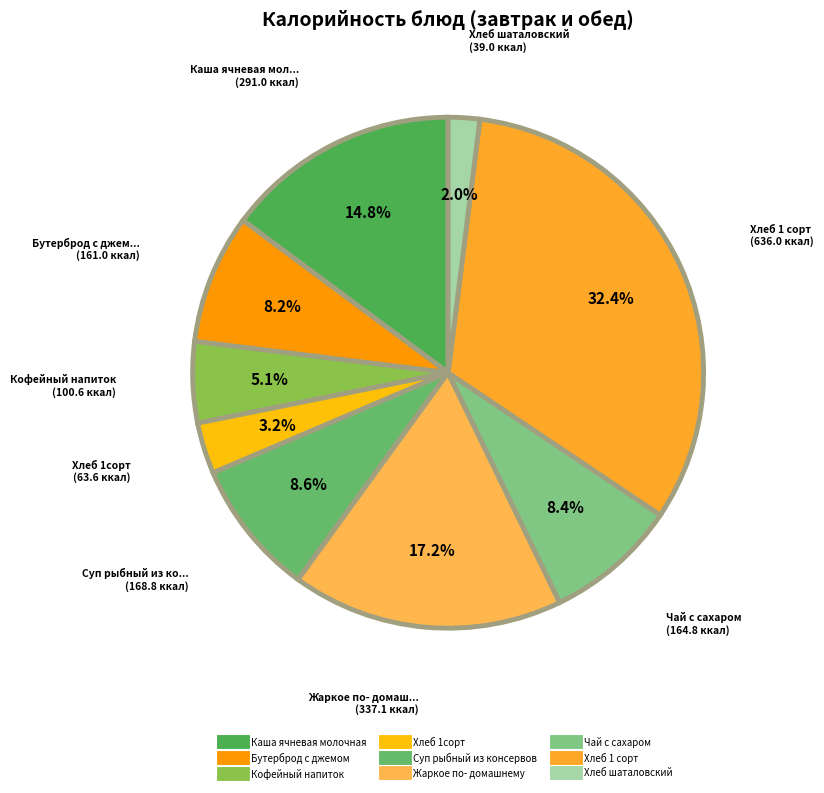

How many slices are in this pie chart?

9